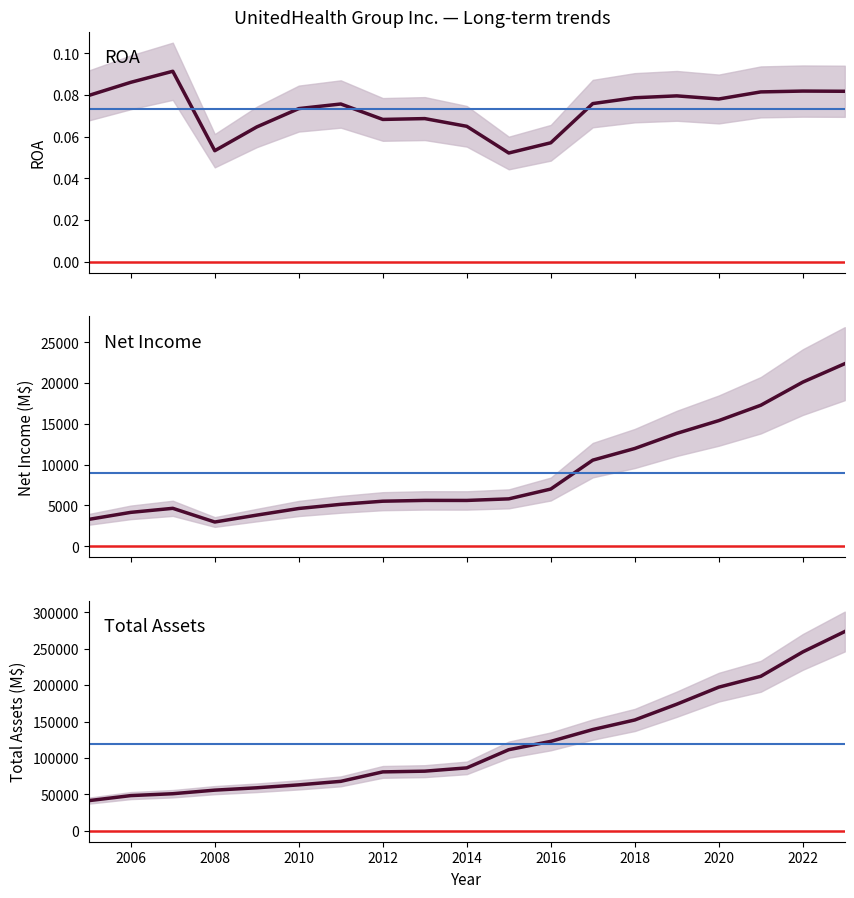

Which series has the largest range (max minus min)?

Total Assets (B)